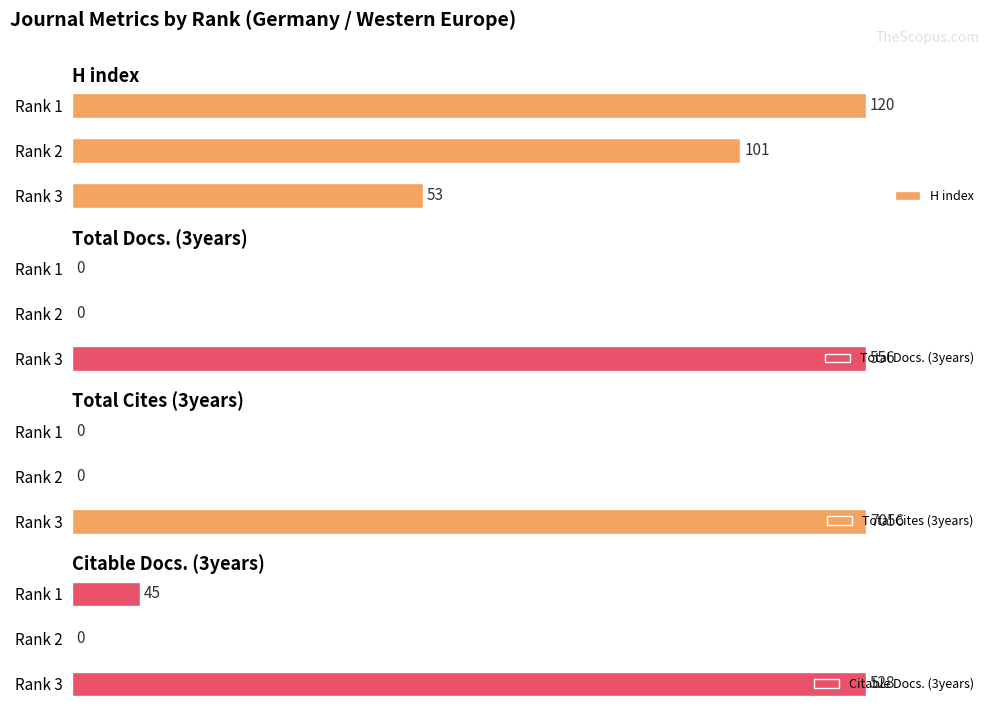

Which series has the largest range (max minus min)?

Total Cites (3years)